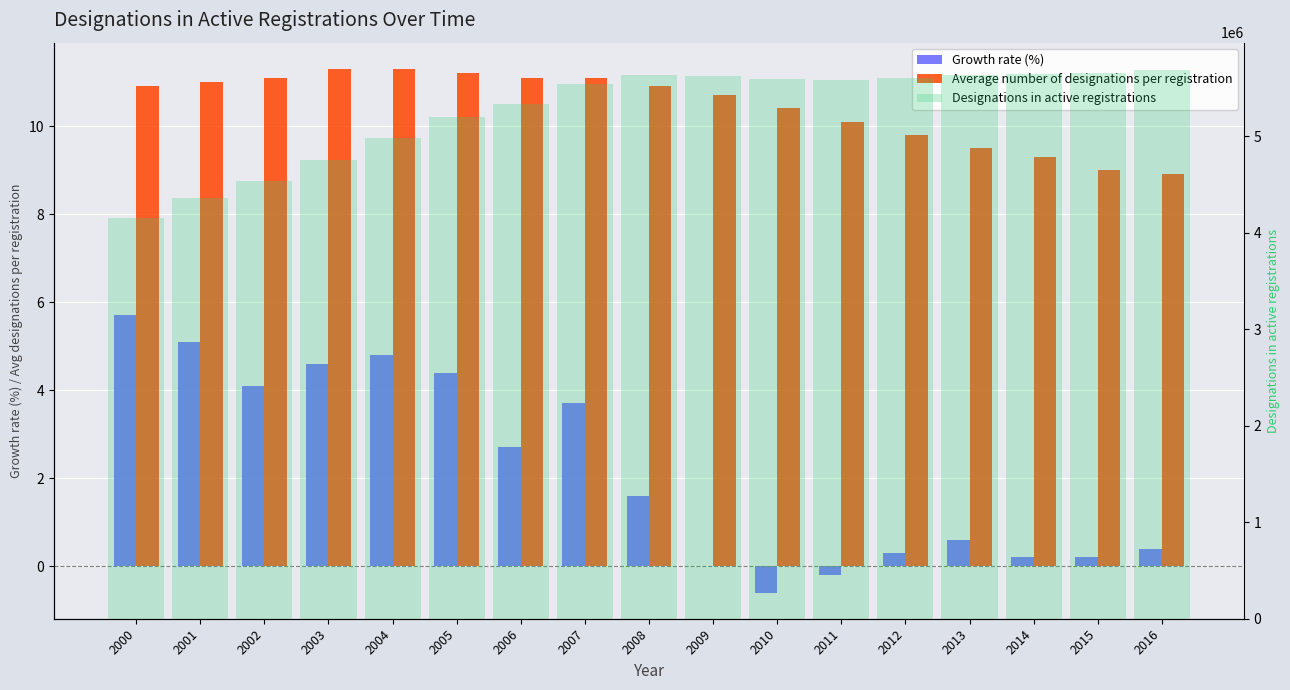

How many bars are there in each group?

3